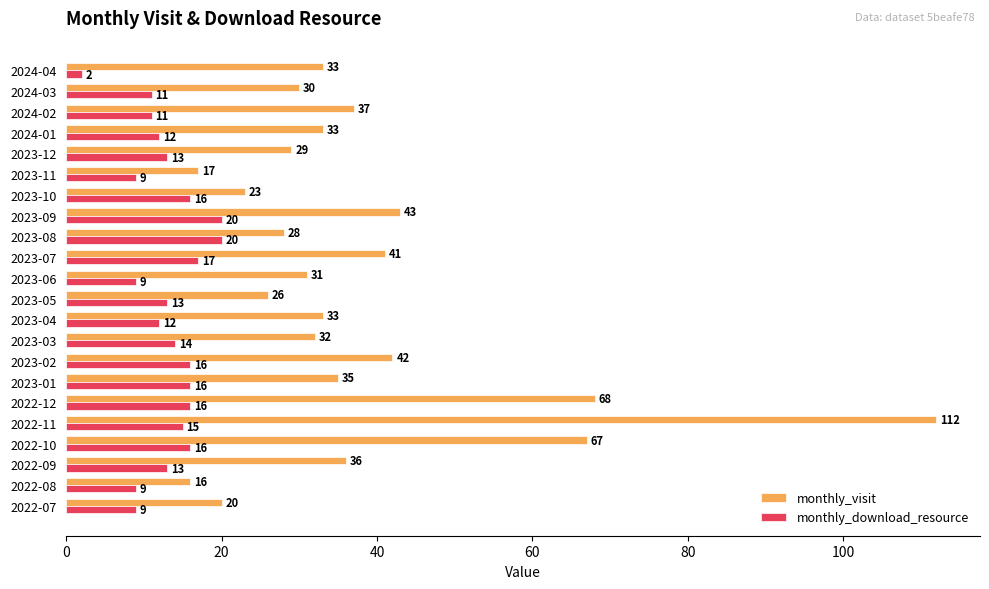

At which category is the sum across all series the highest?

2022-11